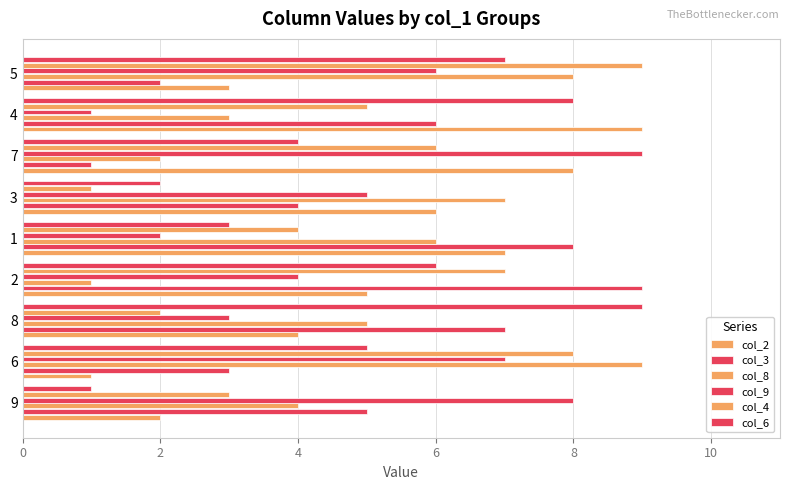

What is the value of the col_3 bar at the 1st from the left?

5